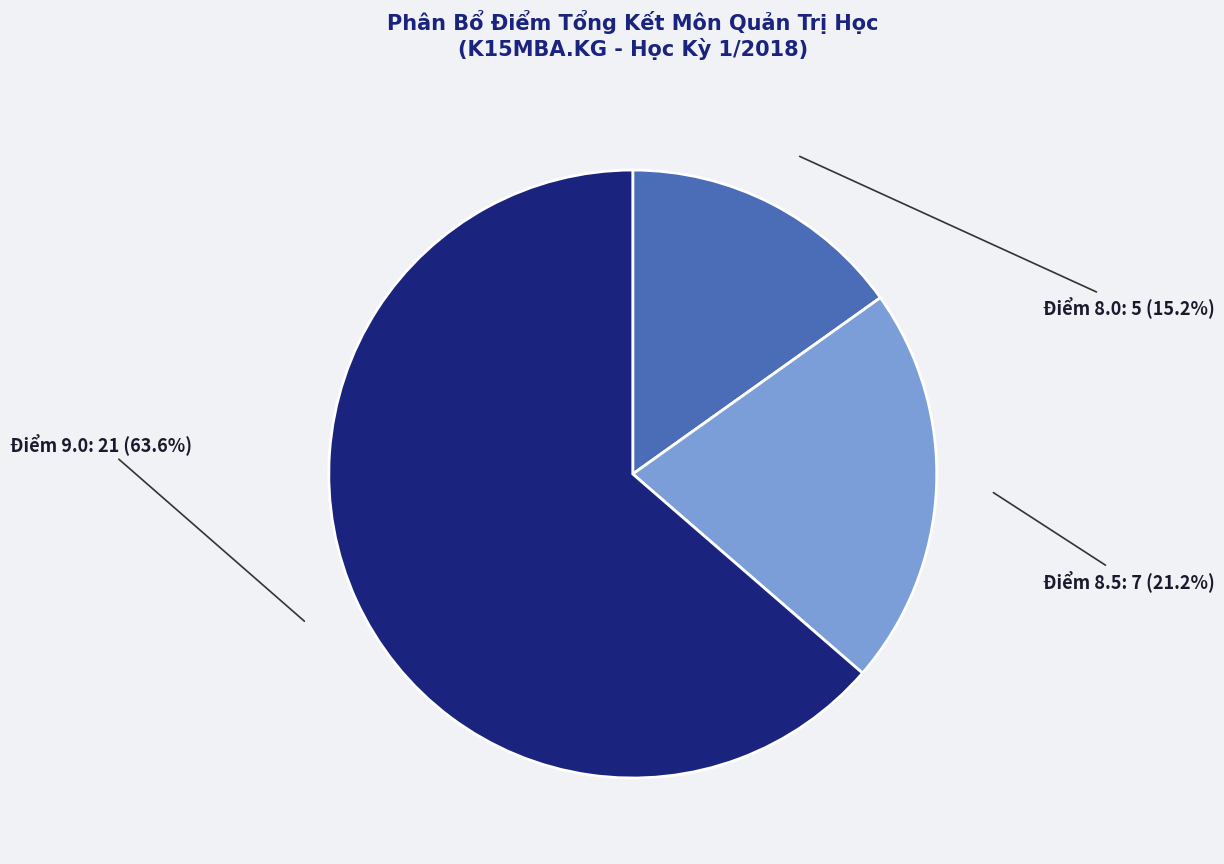

Is there any slice that represents more than half of the pie?

Yes